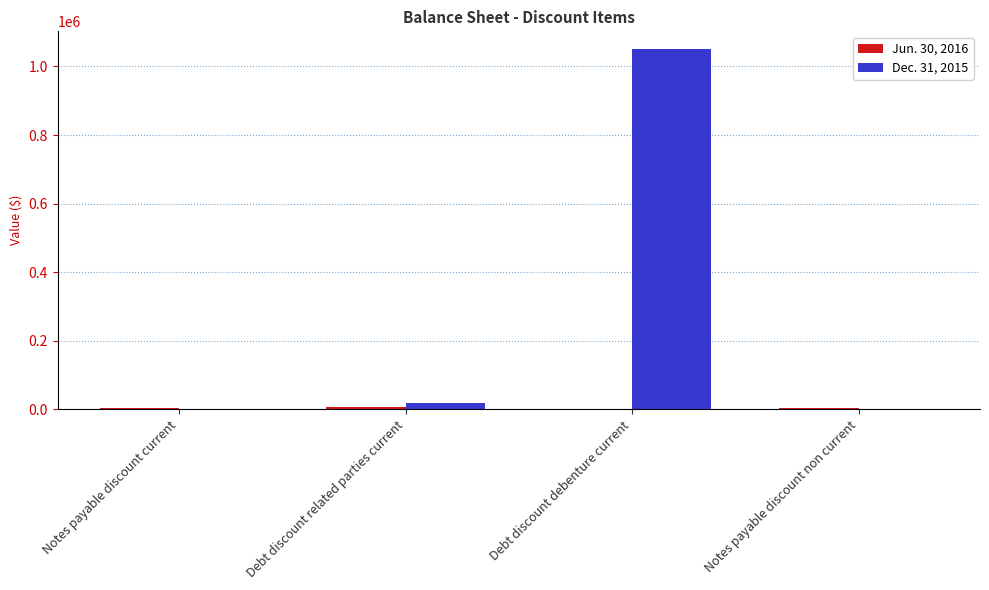

At which category is the sum across all series the highest?

Debt discount debenture current